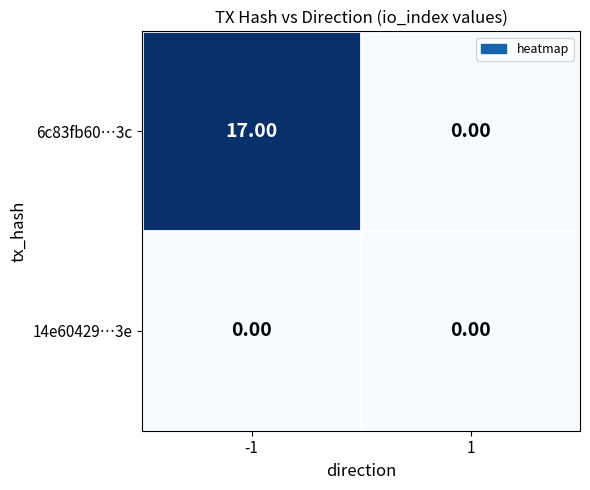

Which series has the largest total across all categories?

6c83fb60…3c